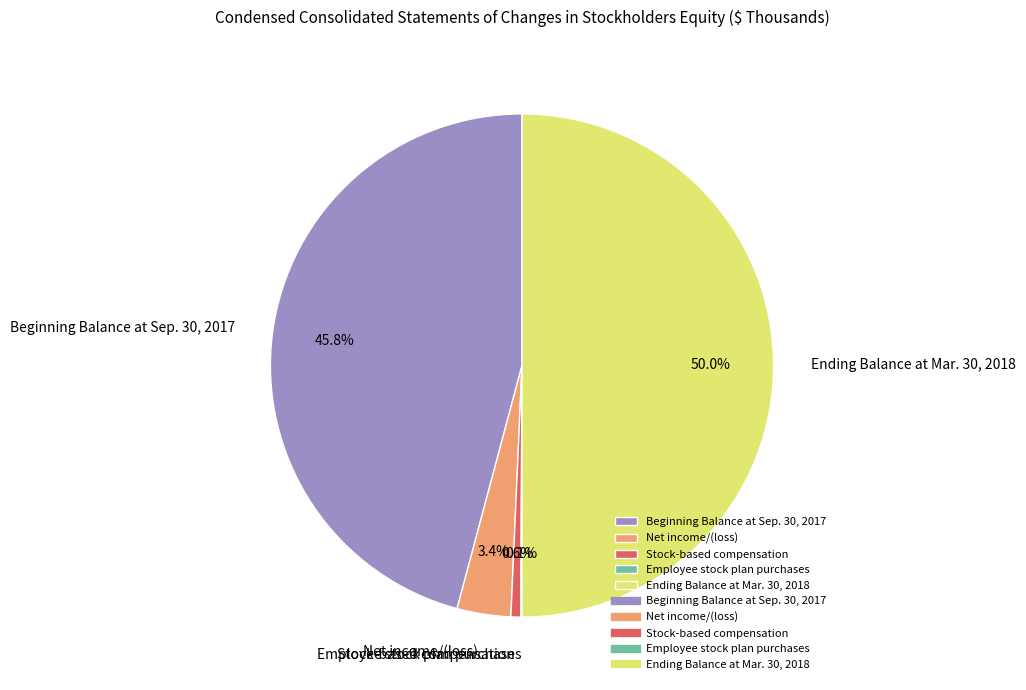

Is it true that Net income/(loss) is 3% of the pie?

True